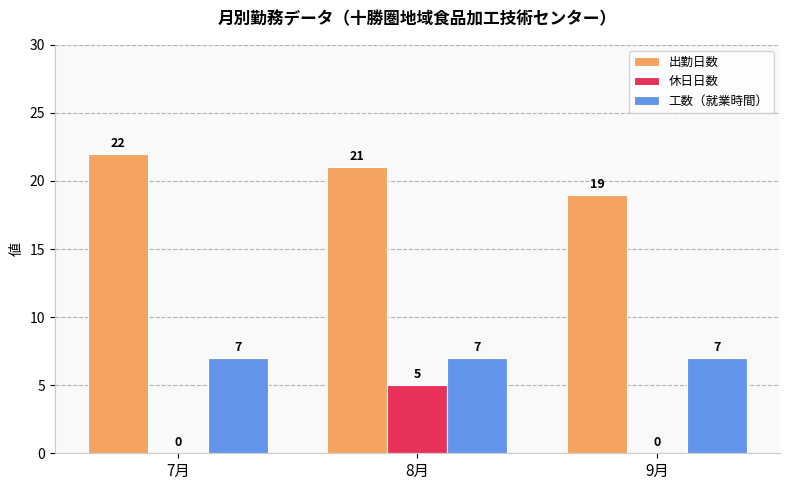

What is the sum of all 休日日数 values?

5